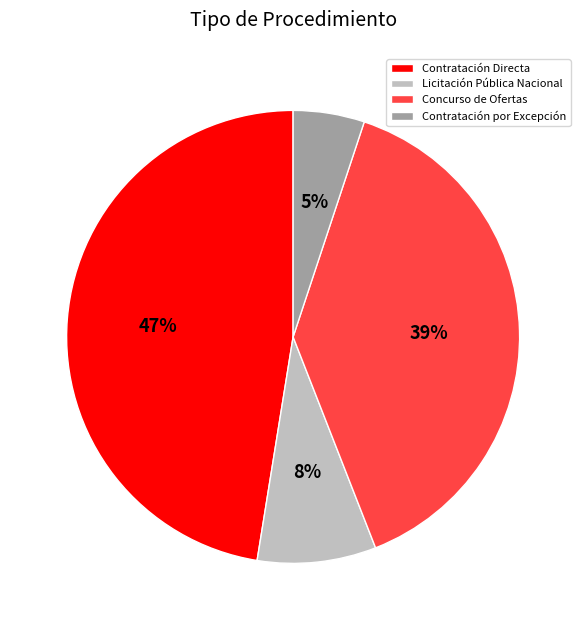

How many slices are in this pie chart?

4